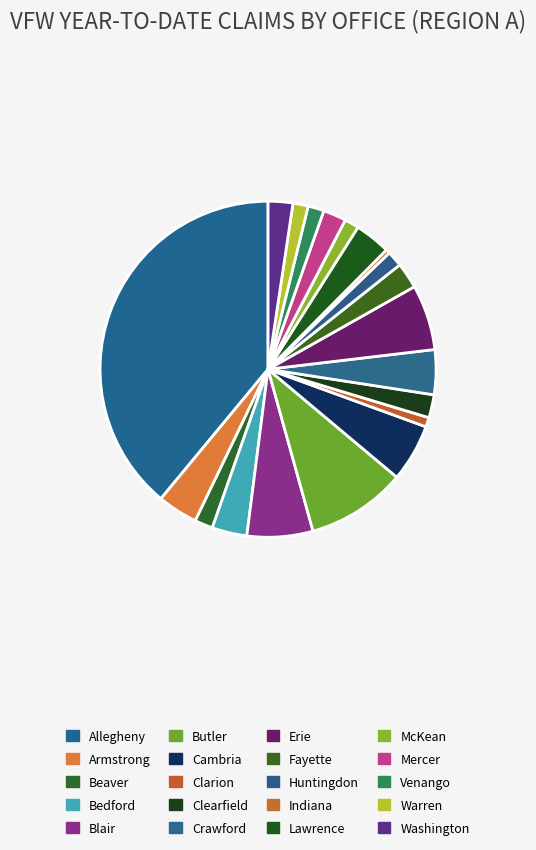

To the nearest percent, what percentage of the pie is Bedford?

3%